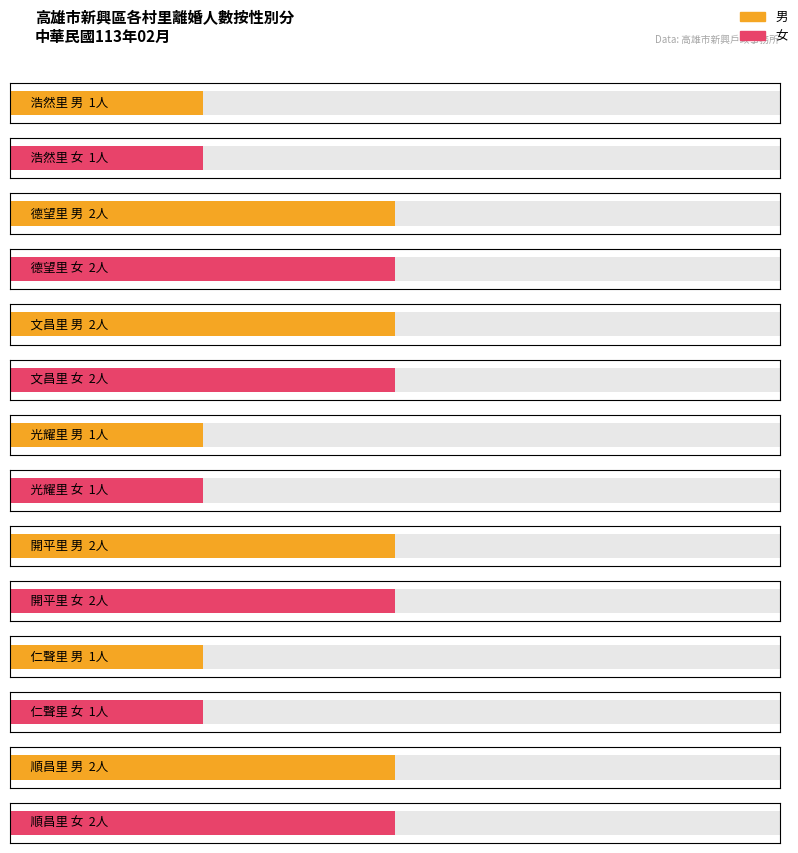

At 開平里, list the series in order from largest to smallest.

男, 女